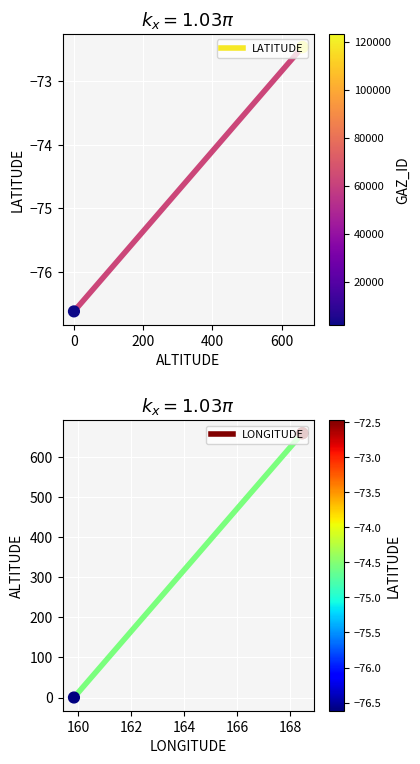

Is the value of LONGITUDE at 0 greater than the value of LATITUDE at 0?

Yes